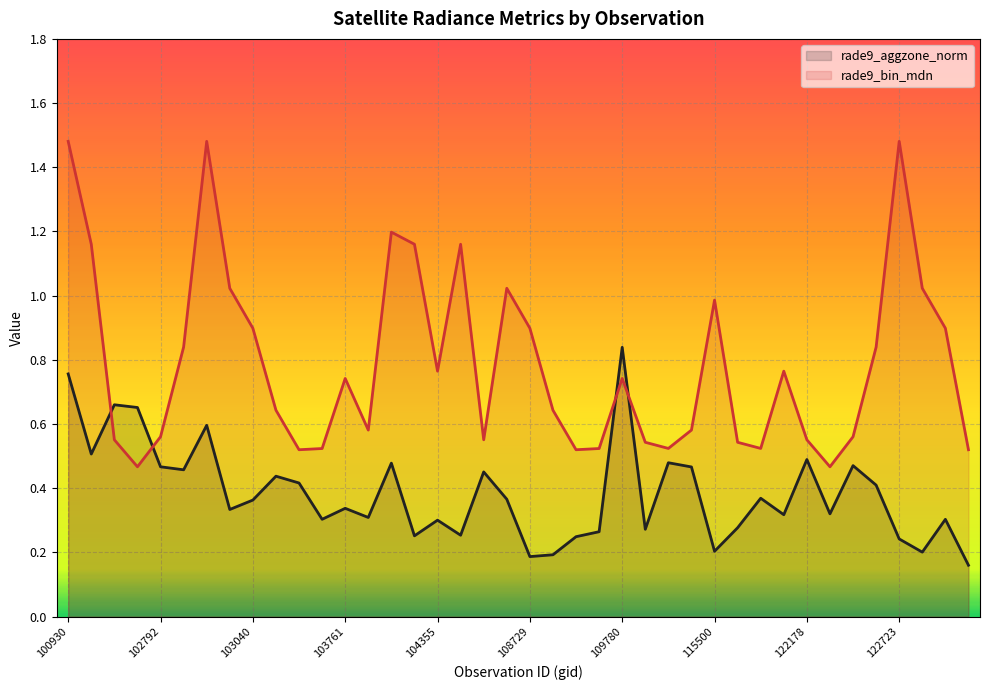

Which series has the largest total across all categories?

rade9_bin_mdn